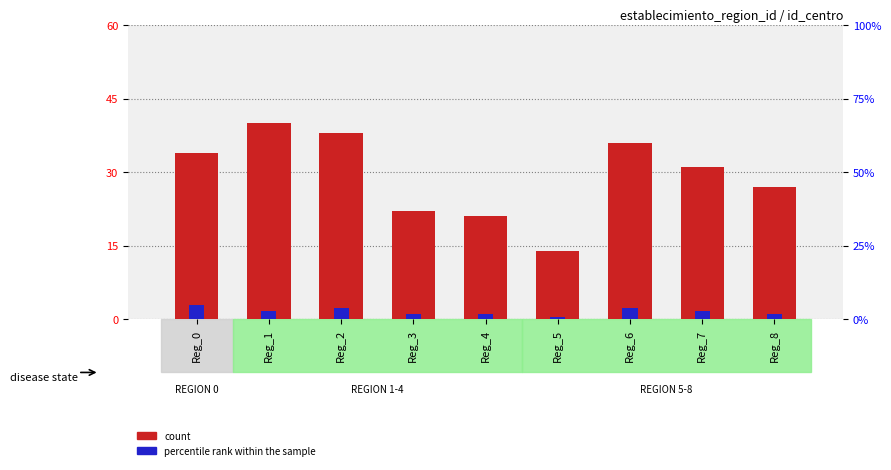

What are all the series names shown in the legend?

count, percentile rank within the sample